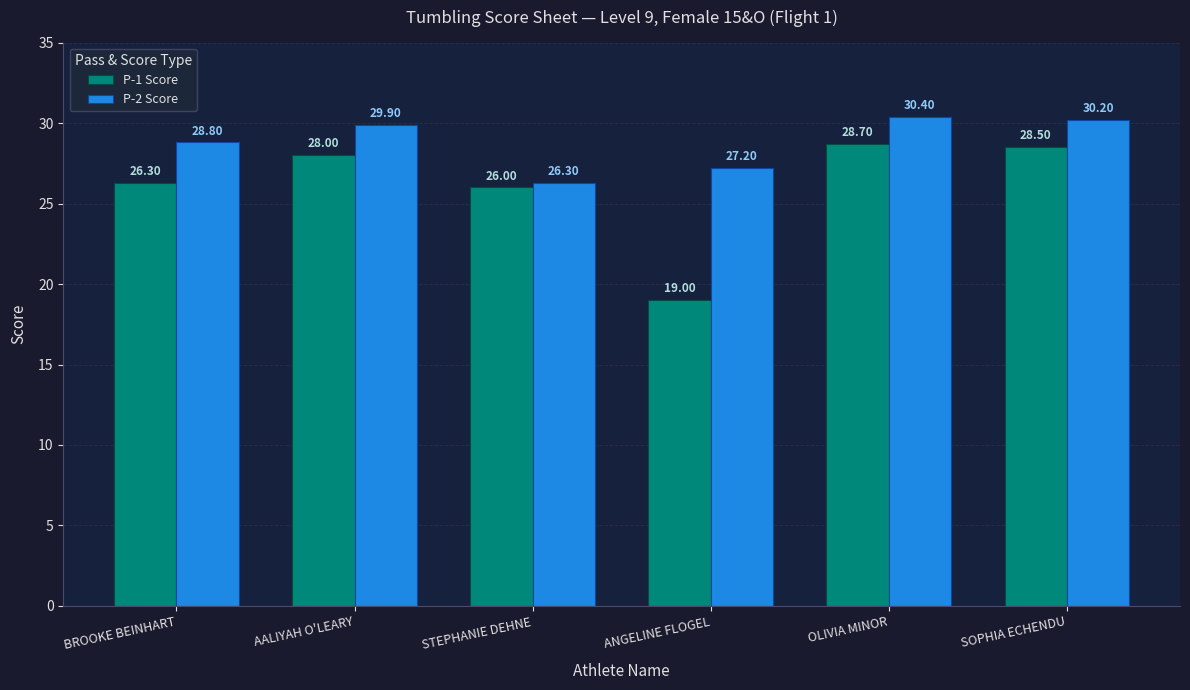

How many categories are shown in the chart?

6